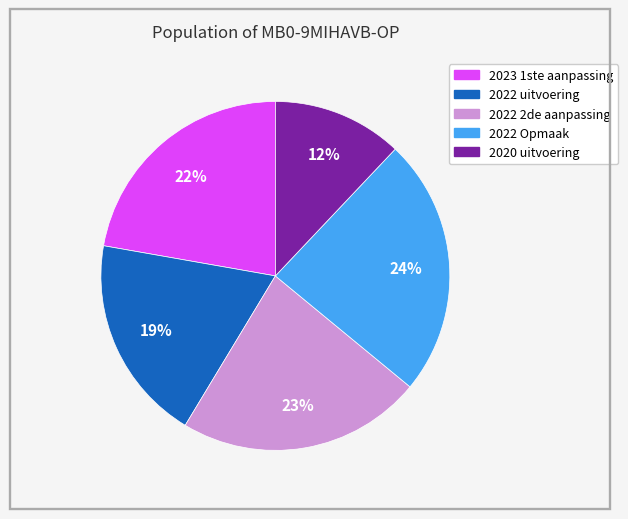

To the nearest percent, what is the combined percentage of 2022 uitvoering and 2023 1ste aanpassing?

41%